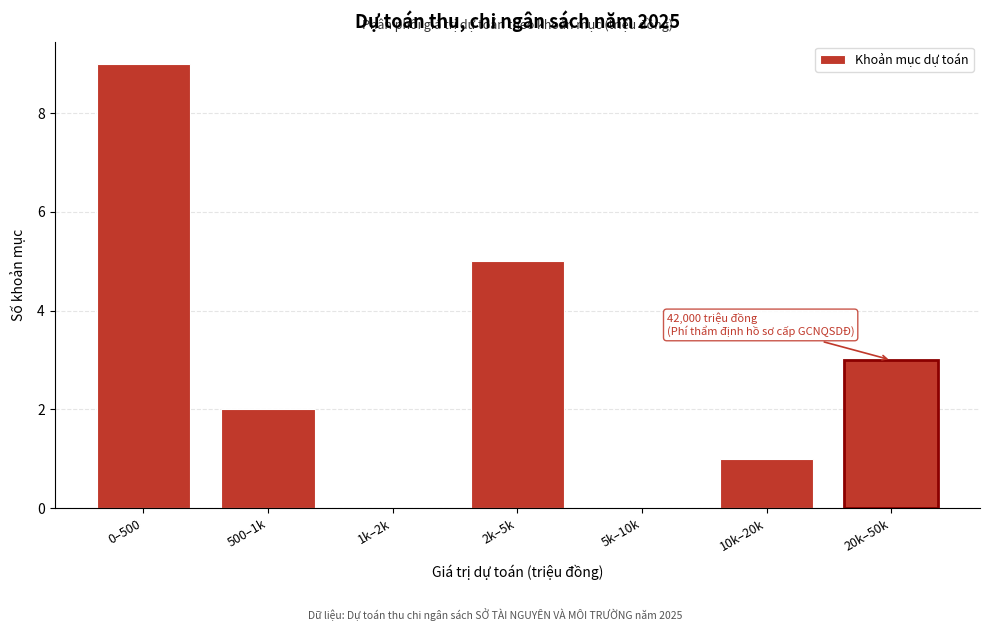

Reading left to right, extract all data points from this chart.

0–500=9	500–1k=2	1k–2k=0	2k–5k=5	5k–10k=0	10k–20k=1	20k–50k=3